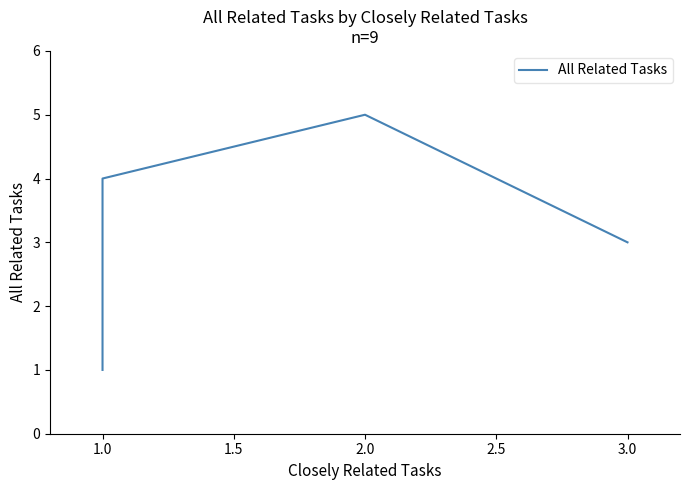

What is the maximum value shown in the chart?

5